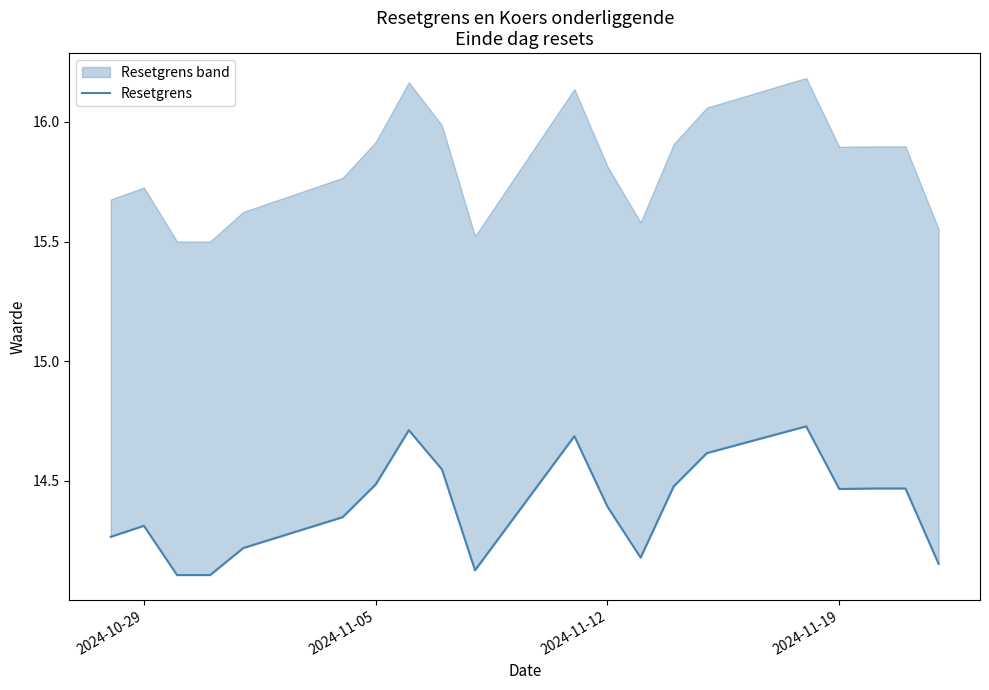

What is the value of the 6th point from the left?

14.3